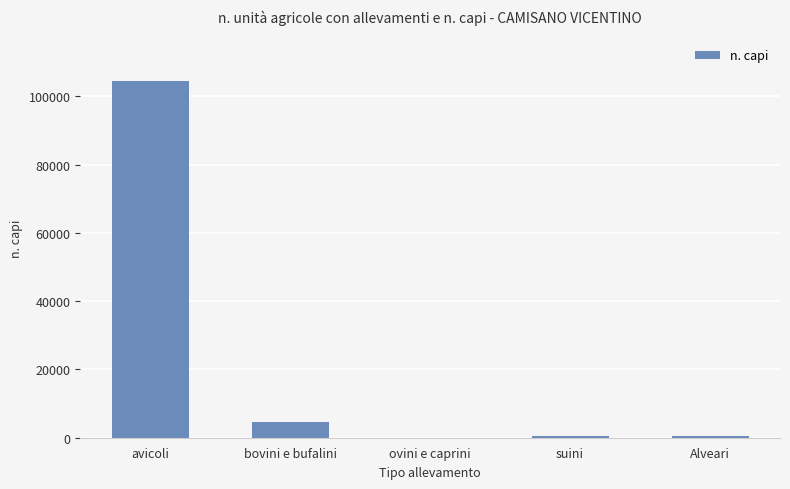

What is the approximate value at avicoli, to the nearest 100?

104500